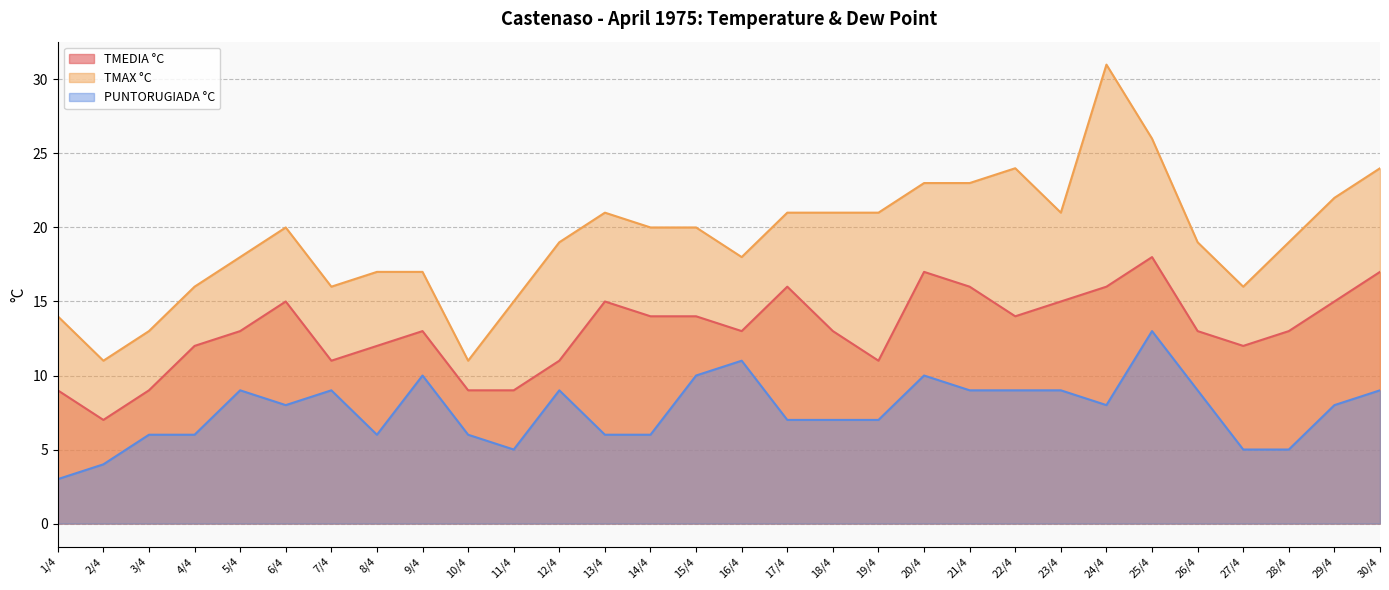

What is the label of the 2nd point from the right?

29/4